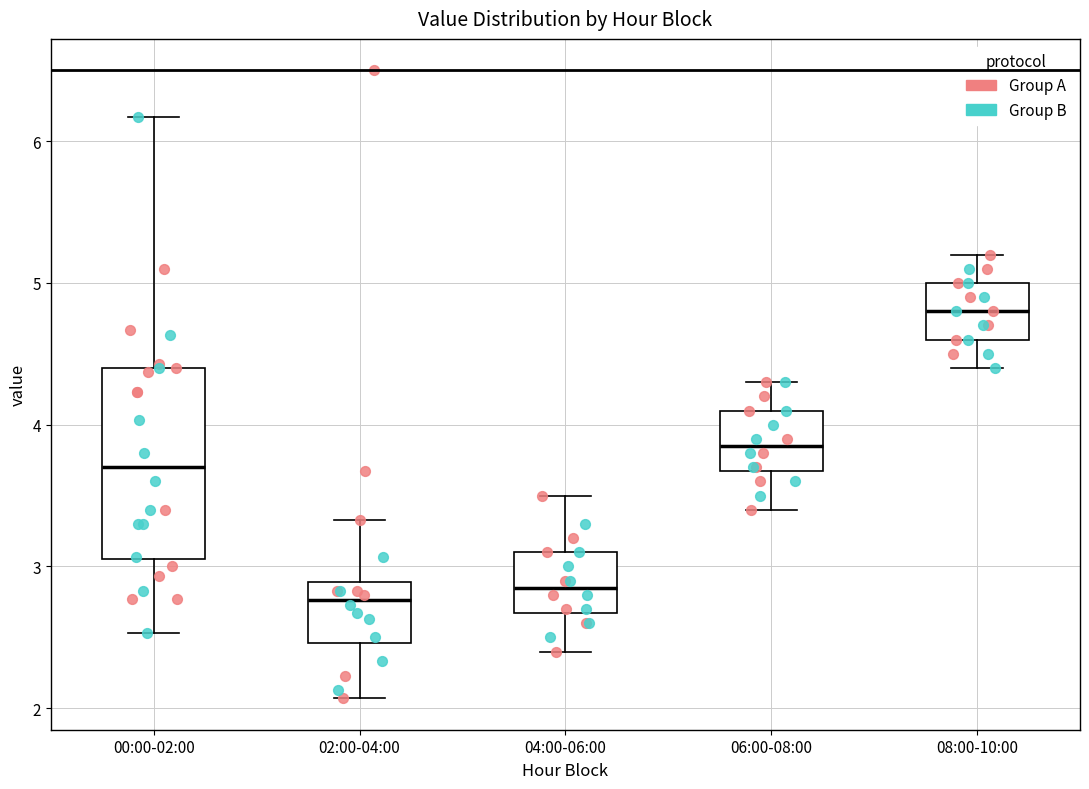

Reading left to right, transcribe this box plot: for each box, give where its median line is, the range the box spans, and where its two whiskers end, as read against the y-axis. The values are not printed on the chart, so give them approximately, as read against the axis.

00:00-02:00: median 3.7, box 3.1 to 4.4, whiskers 2.5 to 6.2
02:00-04:00: median 2.8, box 2.5 to 2.9, whiskers 2.1 to 3.3
04:00-06:00: median 2.9, box 2.7 to 3.1, whiskers 2.4 to 3.5
06:00-08:00: median 3.9, box 3.7 to 4.1, whiskers 3.4 to 4.3
08:00-10:00: median 4.8, box 4.6 to 5.0, whiskers 4.4 to 5.2